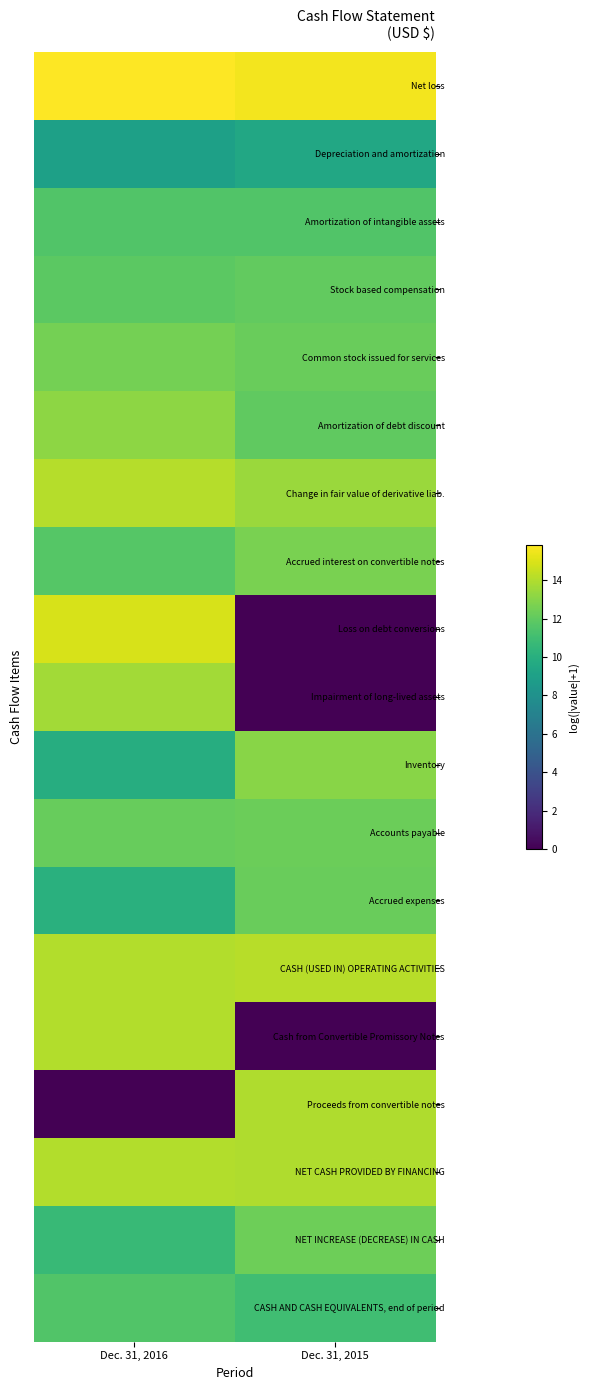

Rank the series by their maximum value, from highest to lowest.

Net loss, Loss on debt conversions, CASH (USED IN) OPERATING ACTIVITIES, Change in fair value of derivative liab., Cash from Convertible Promissory Notes, NET CASH PROVIDED BY FINANCING, Proceeds from convertible notes, Impairment of long-lived assets, Amortization of debt discount, Inventory, Accrued interest on convertible notes, Common stock issued for services, NET INCREASE (DECREASE) IN CASH, Accounts payable, Accrued expenses, Stock based compensation, Amortization of intangible assets, CASH AND CASH EQUIVALENTS, end of period, Depreciation and amortization